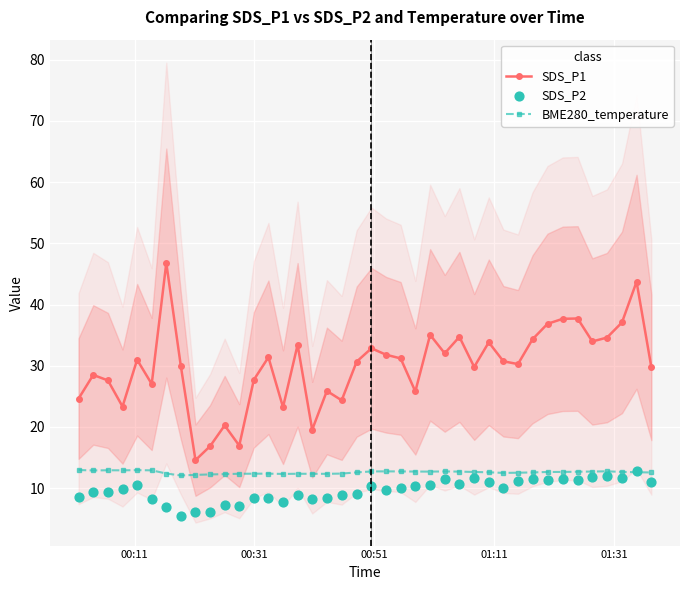

At how many categories does at least one series exceed 8?

40